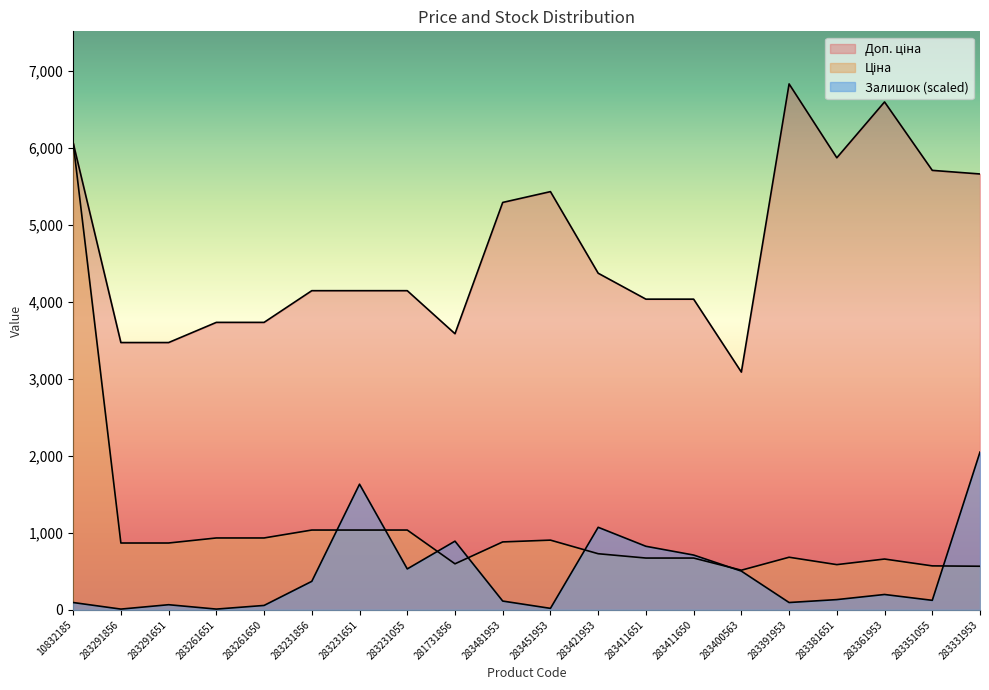

At 283411651, list the series in order from largest to smallest.

Доп. ціна, Залишок, Ціна